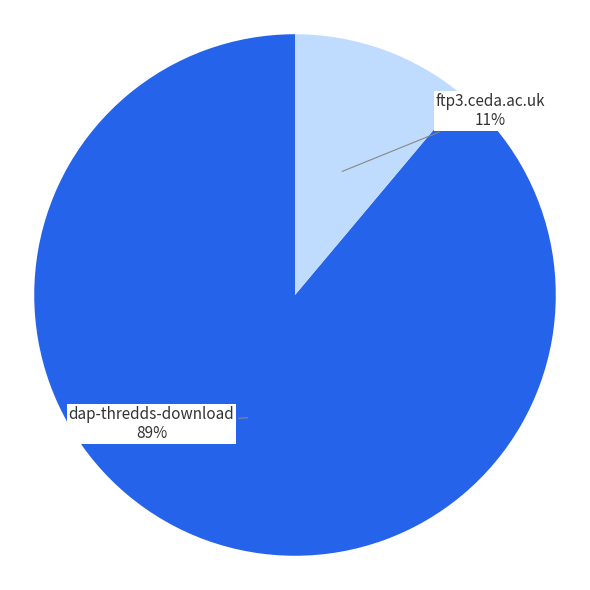

To the nearest percent, what is the average slice percentage?

50%